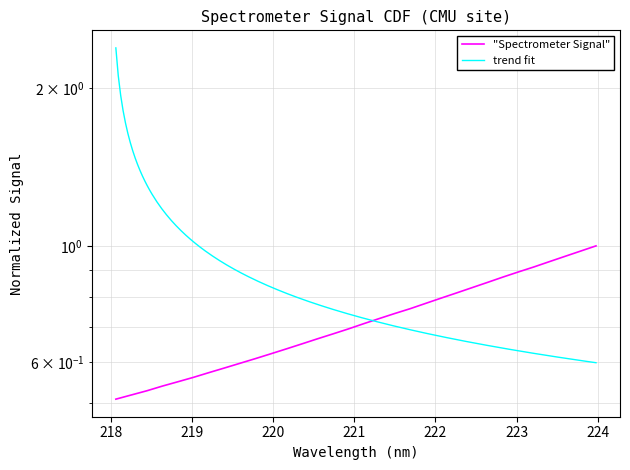

What is the maximum value shown in the chart?

1.0